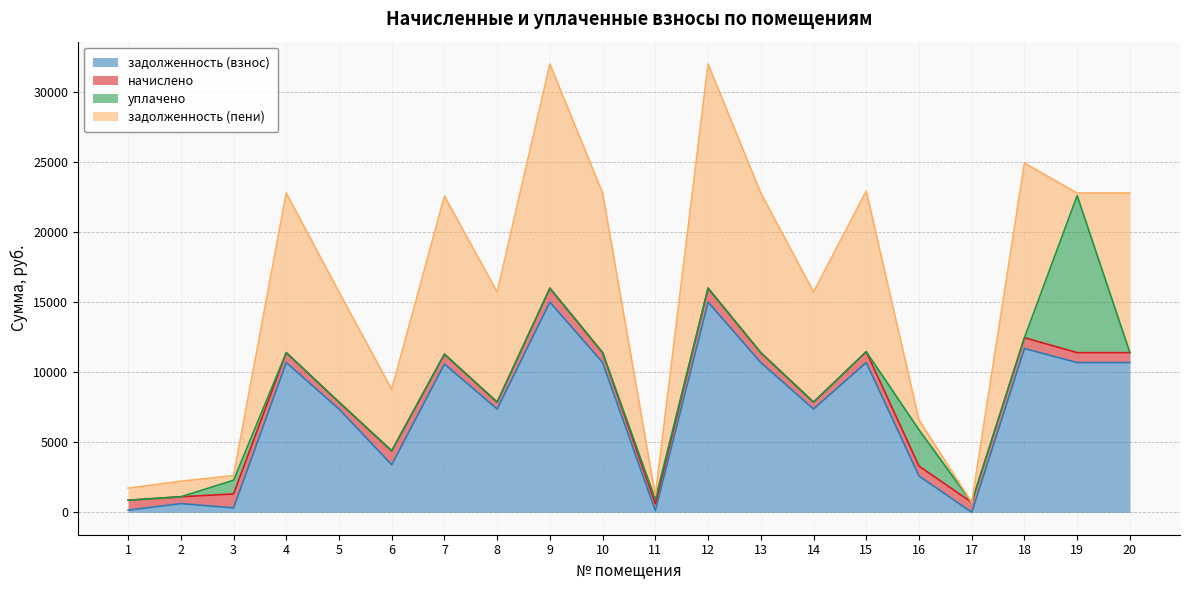

At which category is the sum across all series the highest?

9